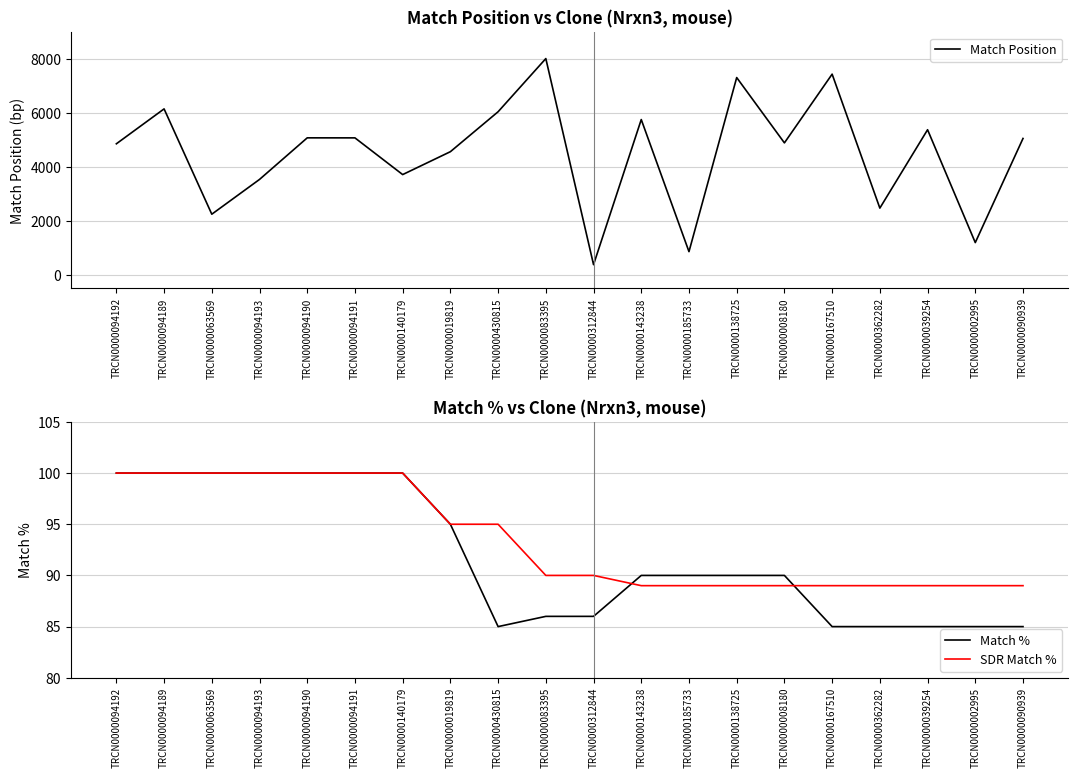

Reading left to right, list all the values displayed in this chart.

Match Position: TRCN0000094192=4861	TRCN0000094189=6157	TRCN0000063569=2247	TRCN0000094193=3538	TRCN0000094190=5082	TRCN0000094191=5081	TRCN0000140179=3718	TRCN0000019819=4568	TRCN0000430815=6051	TRCN0000083395=8025	TRCN0000312844=374	TRCN0000143238=5761	TRCN0000185733=857	TRCN0000138725=7320	TRCN0000008180=4895	TRCN0000167510=7447	TRCN0000362282=2473	TRCN0000039254=5383	TRCN0000002995=1193	TRCN0000090939=5059
Match %: TRCN0000094192=100	TRCN0000094189=100	TRCN0000063569=100	TRCN0000094193=100	TRCN0000094190=100	TRCN0000094191=100	TRCN0000140179=100	TRCN0000019819=95	TRCN0000430815=85	TRCN0000083395=86	TRCN0000312844=86	TRCN0000143238=90	TRCN0000185733=90	TRCN0000138725=90	TRCN0000008180=90	TRCN0000167510=85	TRCN0000362282=85	TRCN0000039254=85	TRCN0000002995=85	TRCN0000090939=85
SDR Match %: TRCN0000094192=100	TRCN0000094189=100	TRCN0000063569=100	TRCN0000094193=100	TRCN0000094190=100	TRCN0000094191=100	TRCN0000140179=100	TRCN0000019819=95	TRCN0000430815=95	TRCN0000083395=90	TRCN0000312844=90	TRCN0000143238=89	TRCN0000185733=89	TRCN0000138725=89	TRCN0000008180=89	TRCN0000167510=89	TRCN0000362282=89	TRCN0000039254=89	TRCN0000002995=89	TRCN0000090939=89